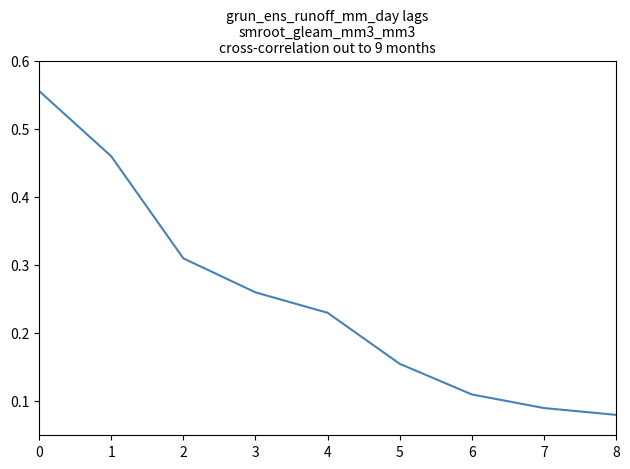

Is it true that the value at 5 is 0.1?

False